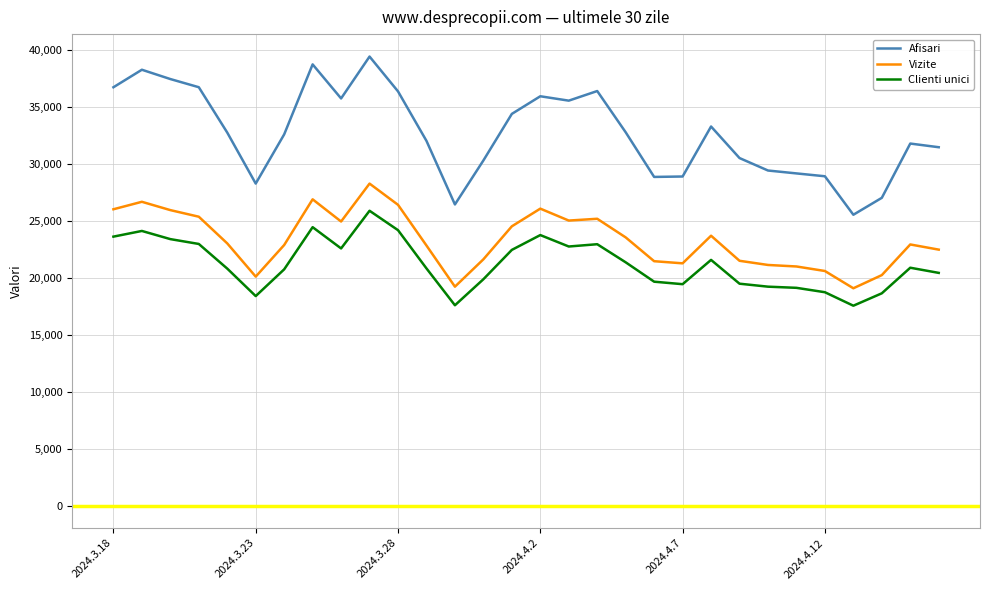

Rank the series by their maximum value, from lowest to highest.

Clienti unici, Vizite, Afisari